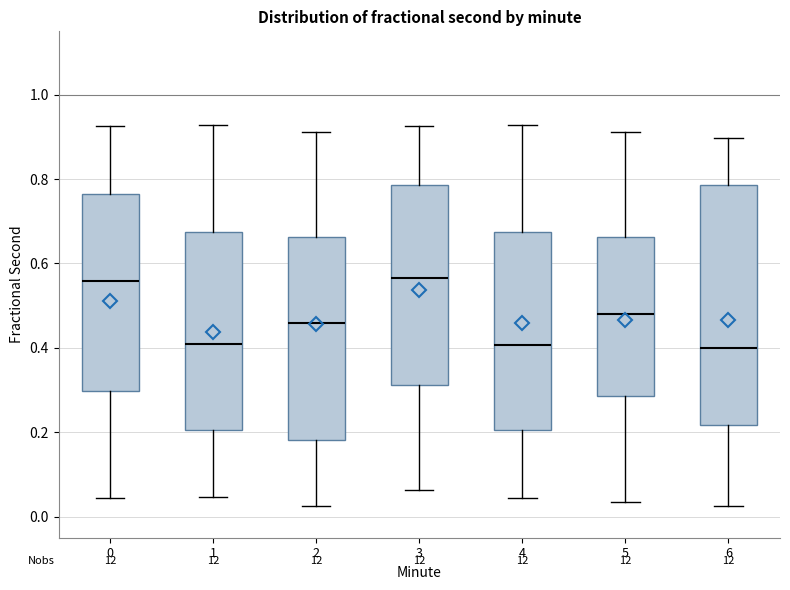

Which box is the tallest, from its lower edge to its upper edge?

6